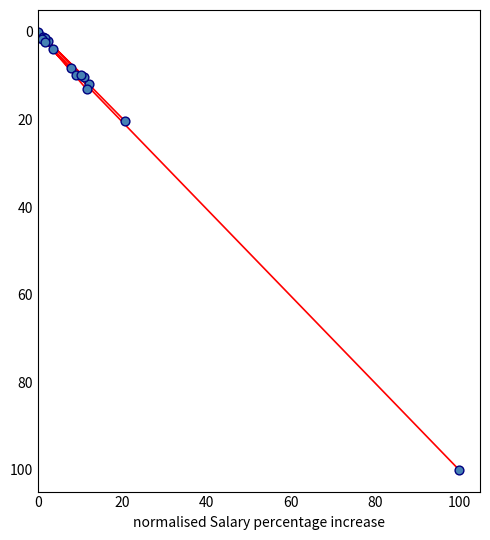

What Y value in the scatter plot is closest to 50?

20.3